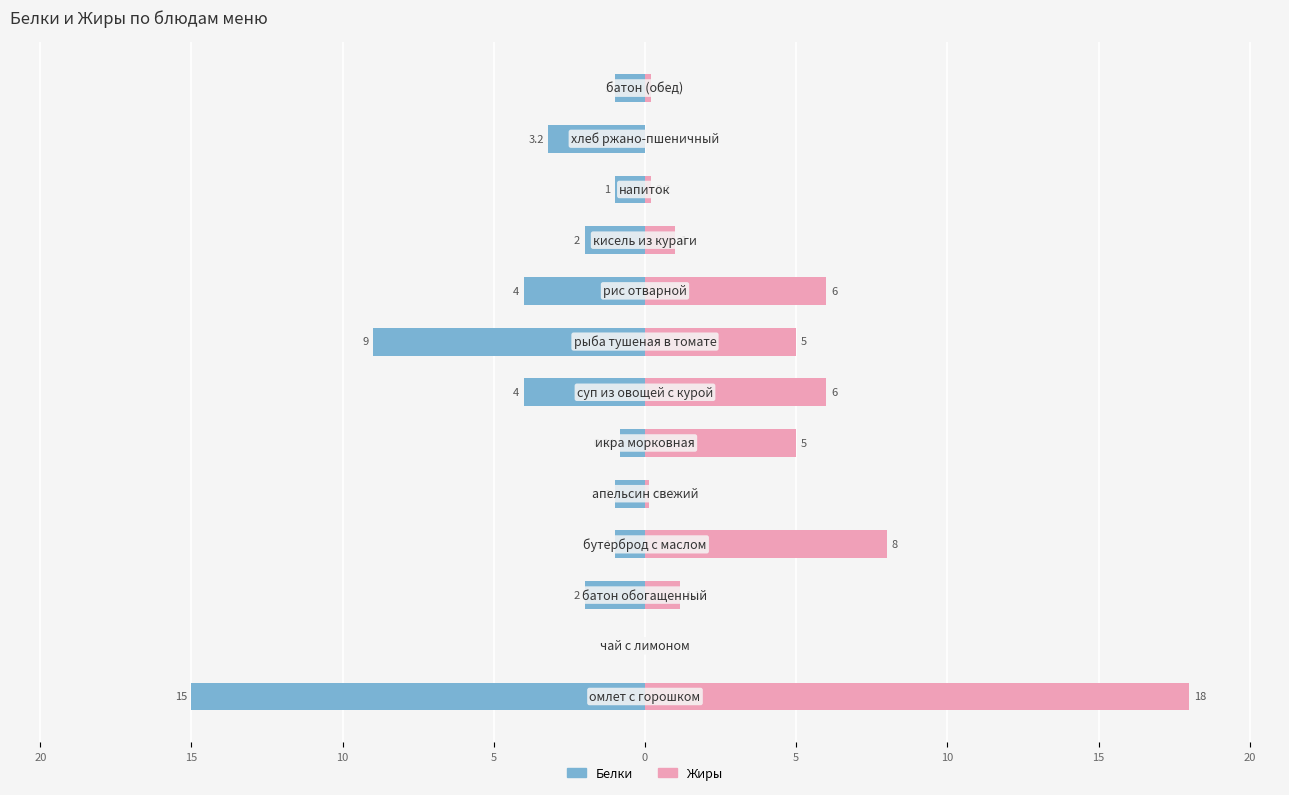

Reading right to left, extract all data points from this chart.

Белки: -1.0	-3.2	-1.0	-2.0	-4.0	-9.0	-4.0	-0.8	-1.0	-1.0	-2.0	0.0	-15.0
Жиры: 0.2	0.0	0.2	1.0	6.0	5.0	6.0	5.0	0.1	8.0	1.2	0.0	18.0